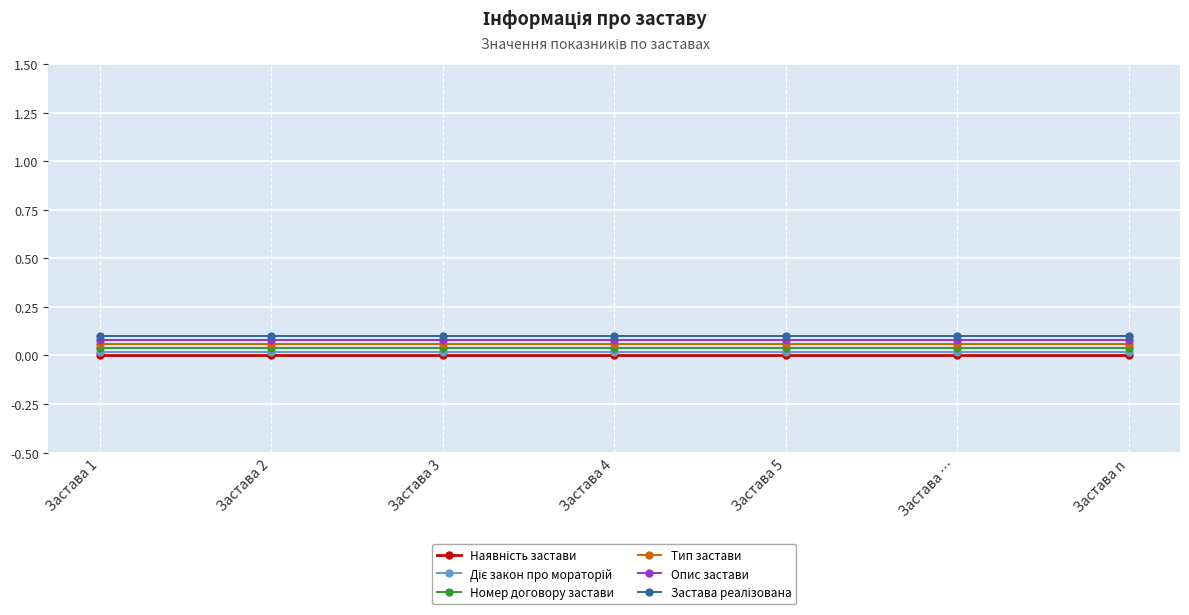

The Тип застави series shows 0.1 at Застава 5. True or false?

True